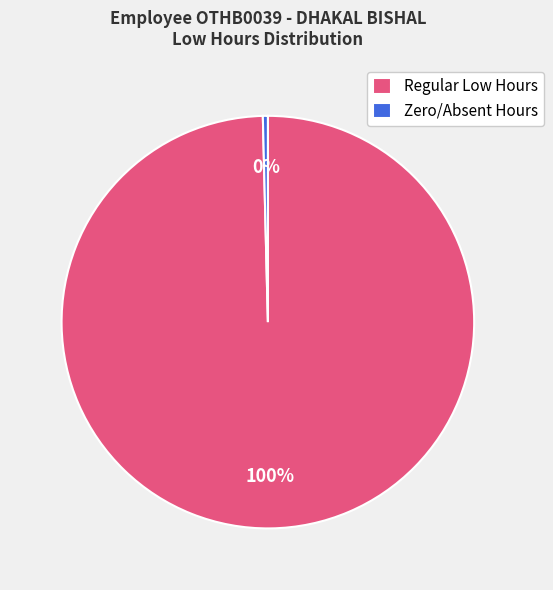

To the nearest percent, what percentage of the pie is Regular Low Hours?

100%